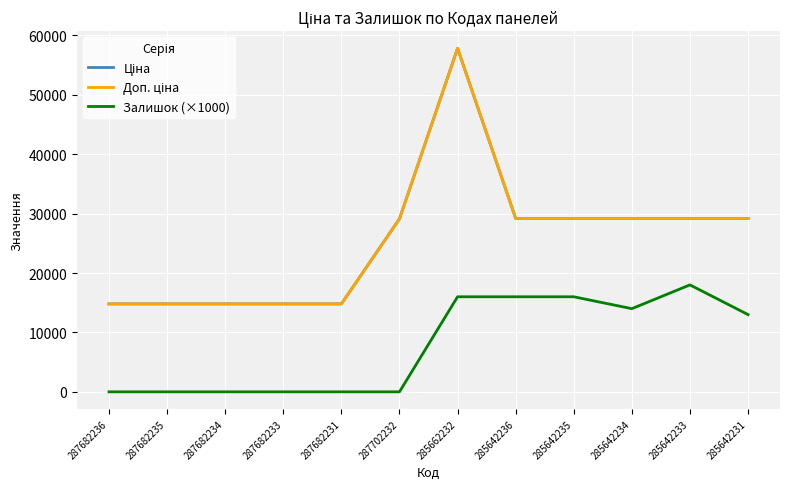

What is the average value of the Доп. ціна series?

25574.3